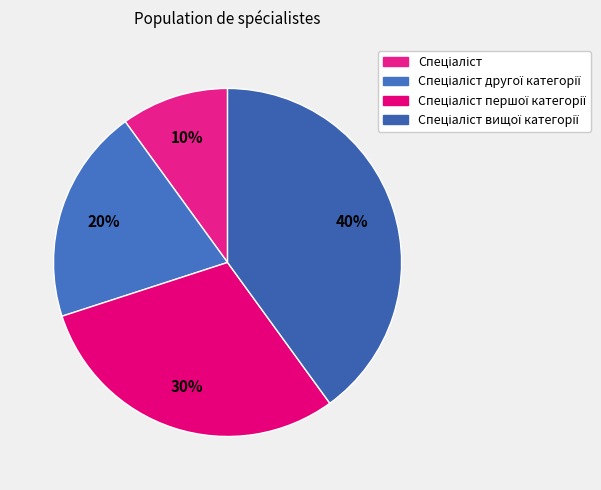

Rank the categories by value from highest to lowest.

Спеціаліст вищої категорії, Спеціаліст першої категорії, Спеціаліст другої категорії, Спеціаліст